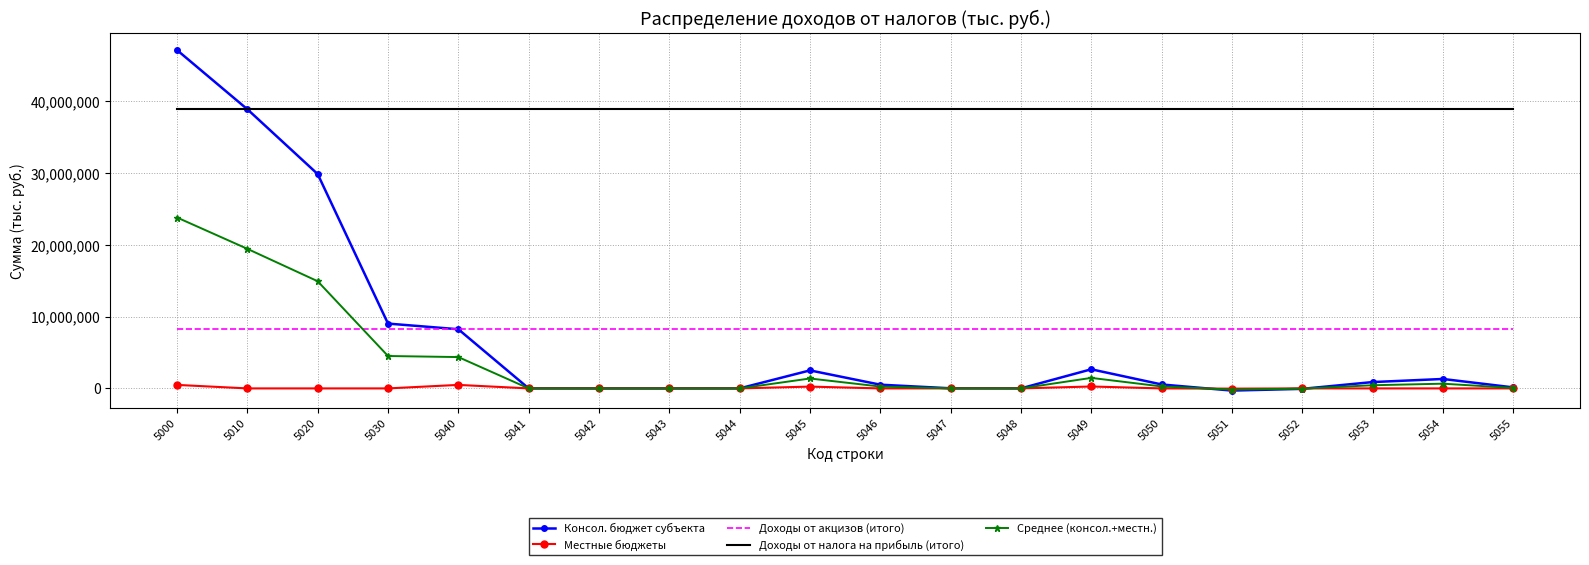

List the series in order of their peak value, highest first.

Консол. бюджет субъекта, Доходы от налога на прибыль (итого), Среднее (консол.+местн.), Доходы от акцизов (итого), Местные бюджеты